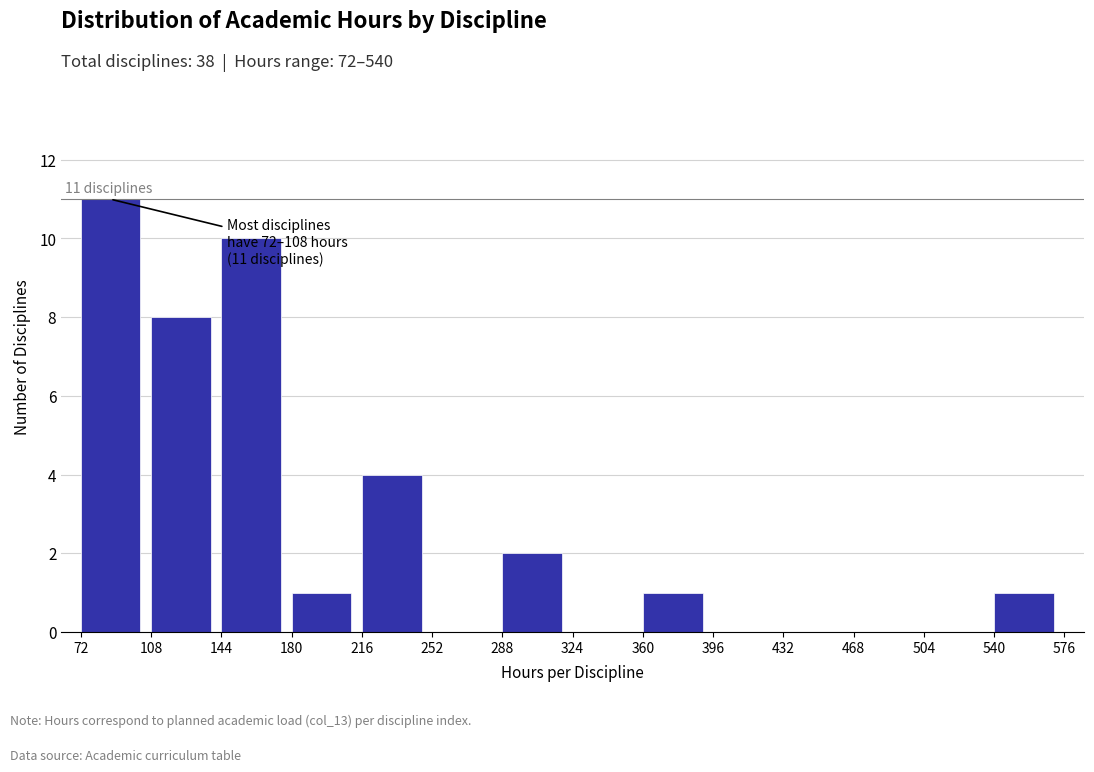

Which range on the x-axis has the tallest bar?

72 to 108